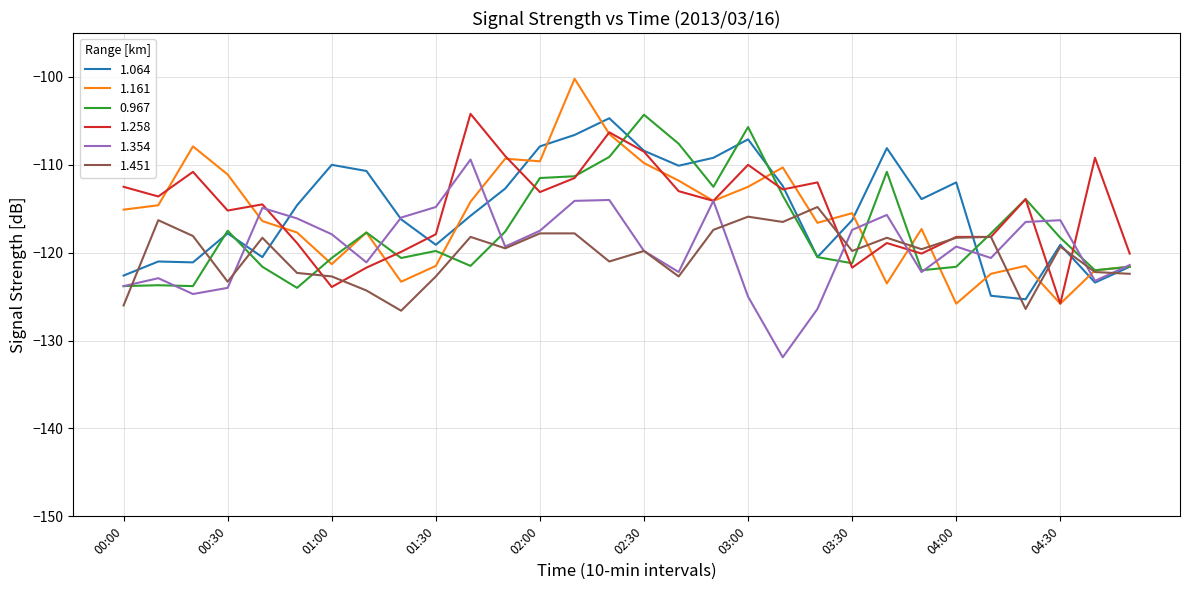

Which series has the widest spread of values?

1.161